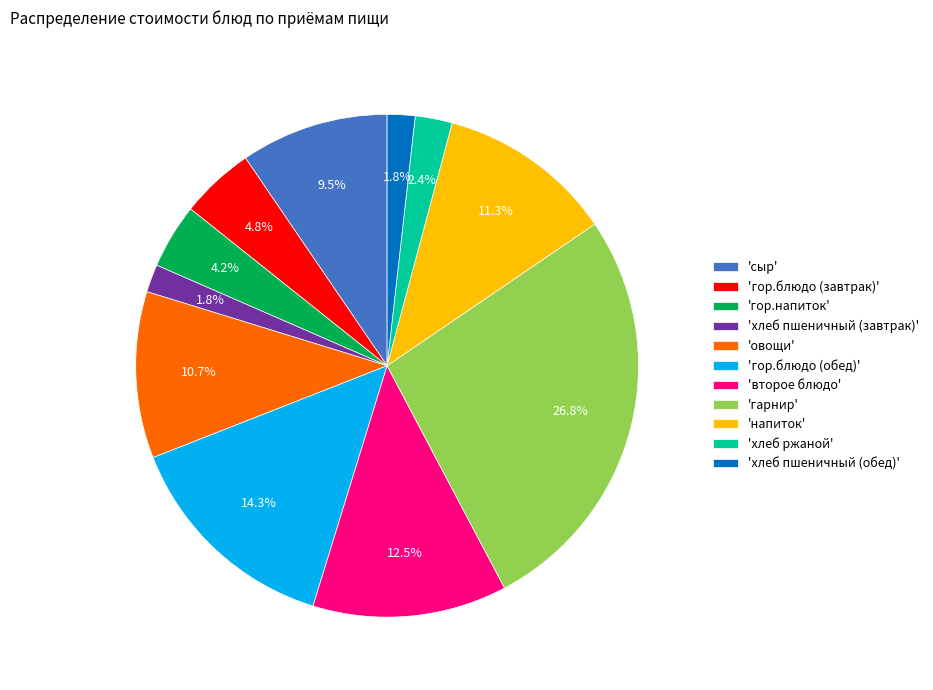

Which has a higher value, 'хлеб пшеничный (завтрак)' or 'овощи'?

'овощи'